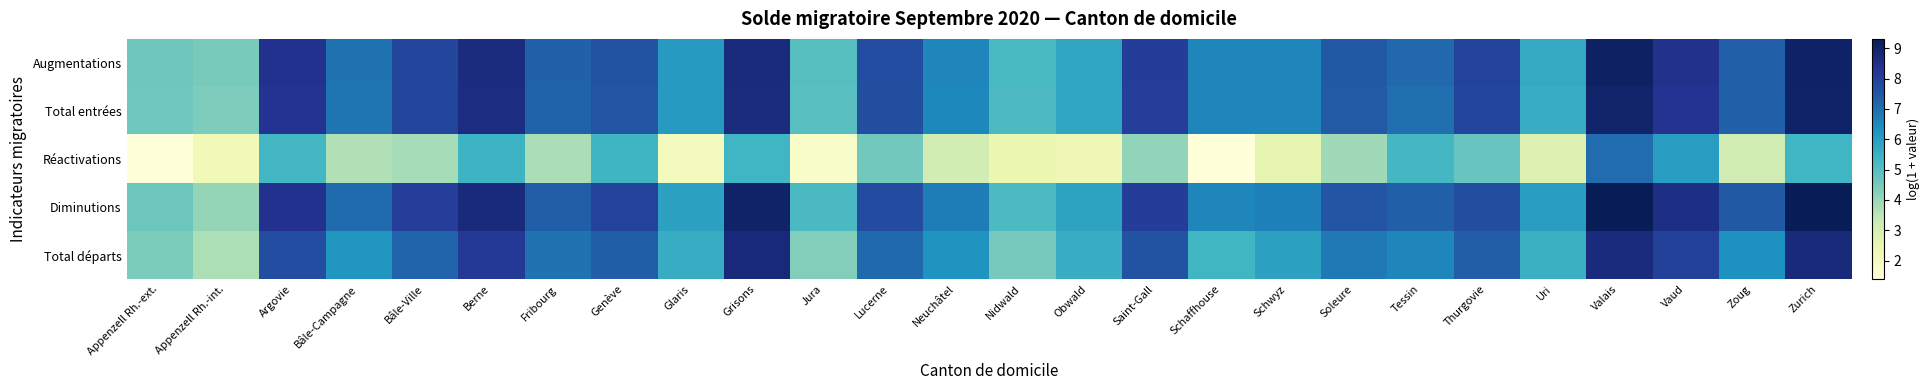

Rank the series at Nidwald from highest to lowest value.

Augmentations, Total entrées, Diminutions, Total départs, Réactivations